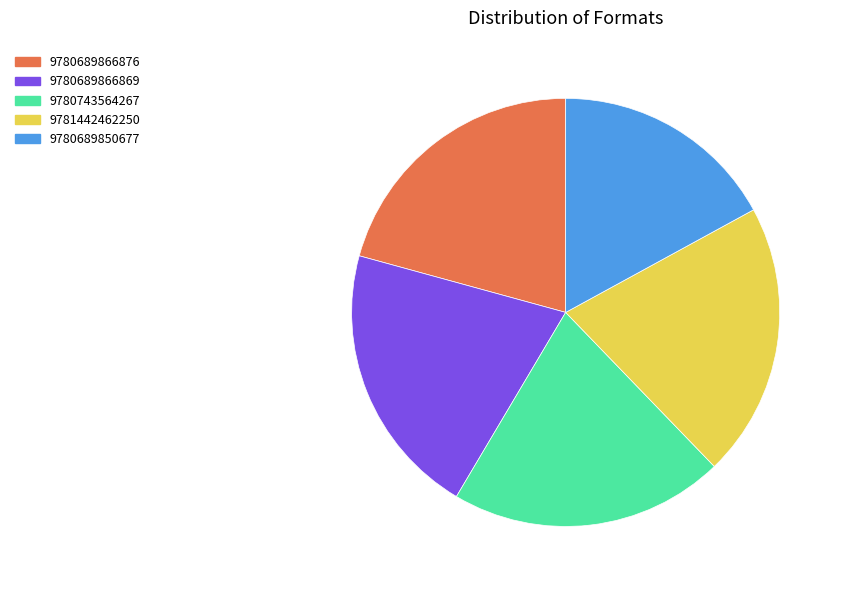

Which slice is the smallest?

9780689850677